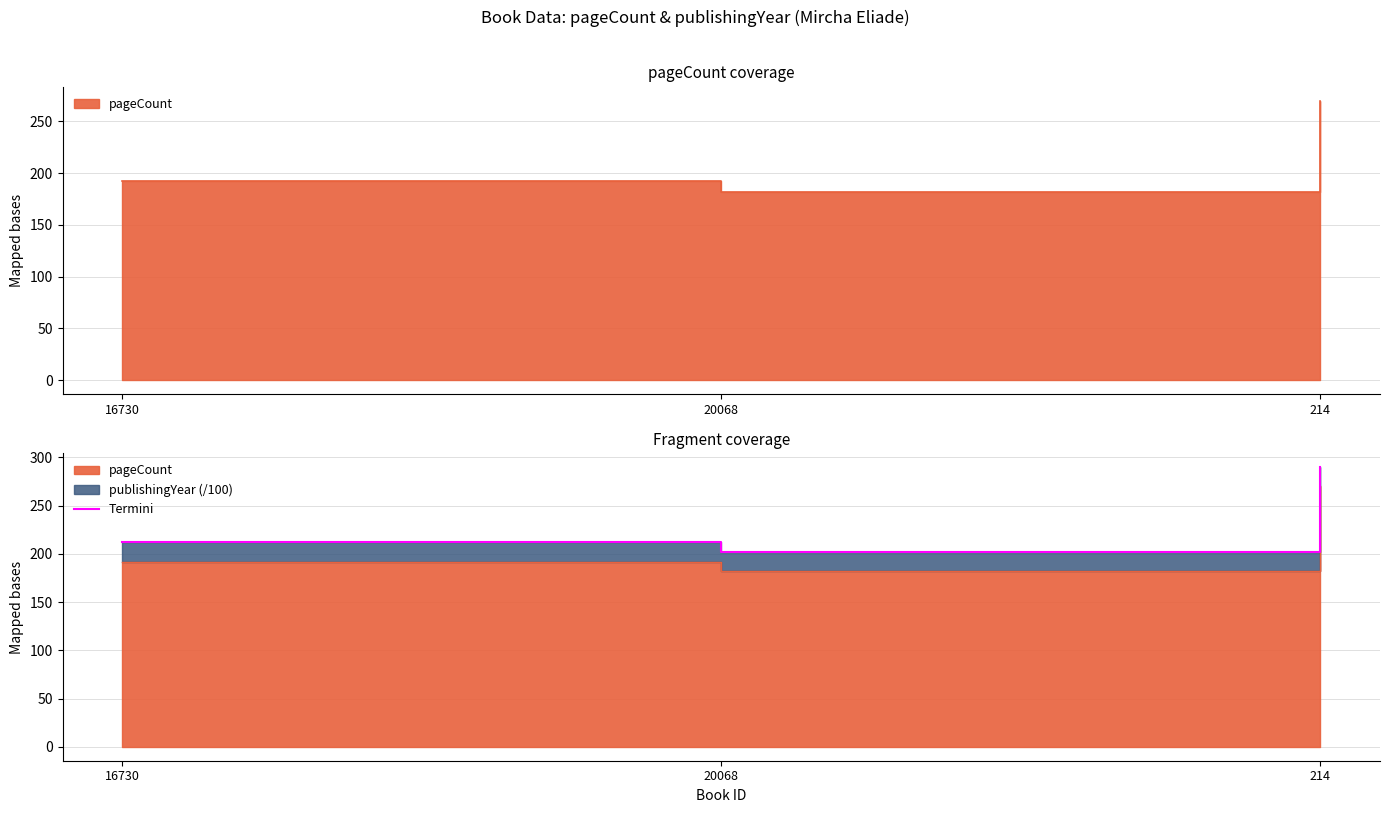

How many data points does each series have?

3